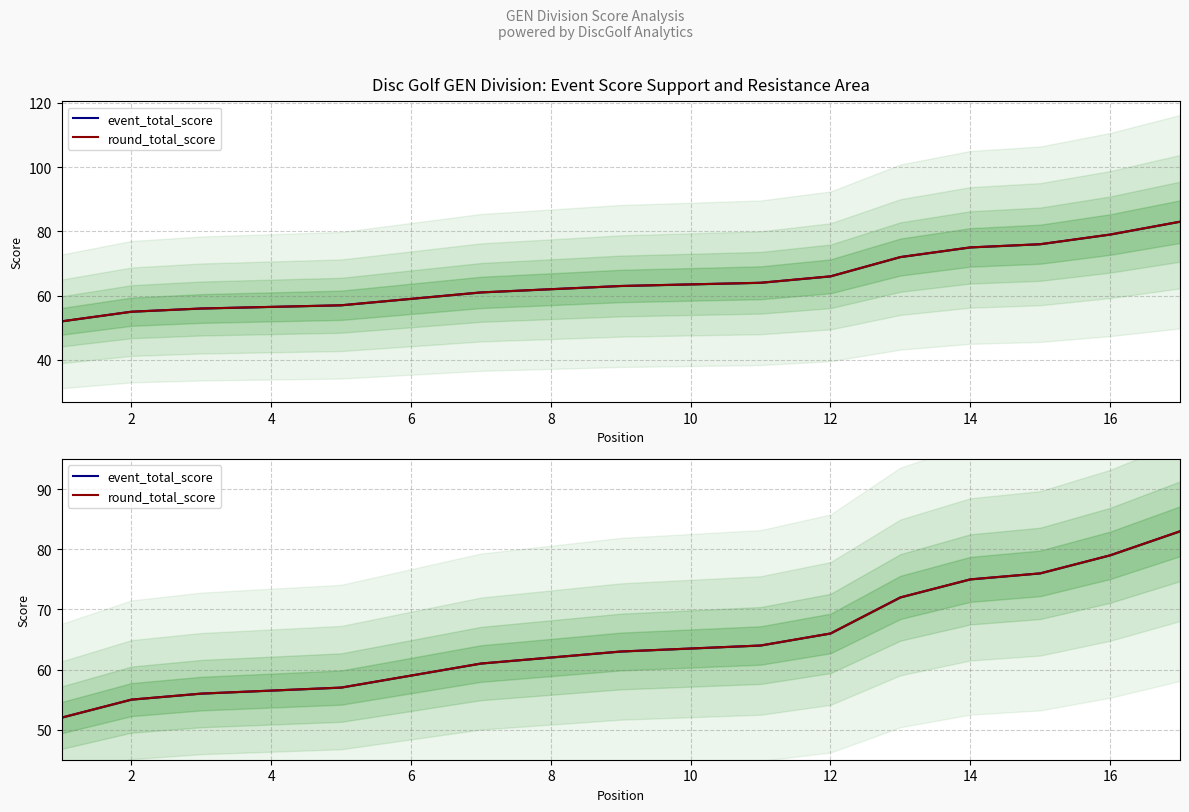

How many distinct data groups are displayed?

2